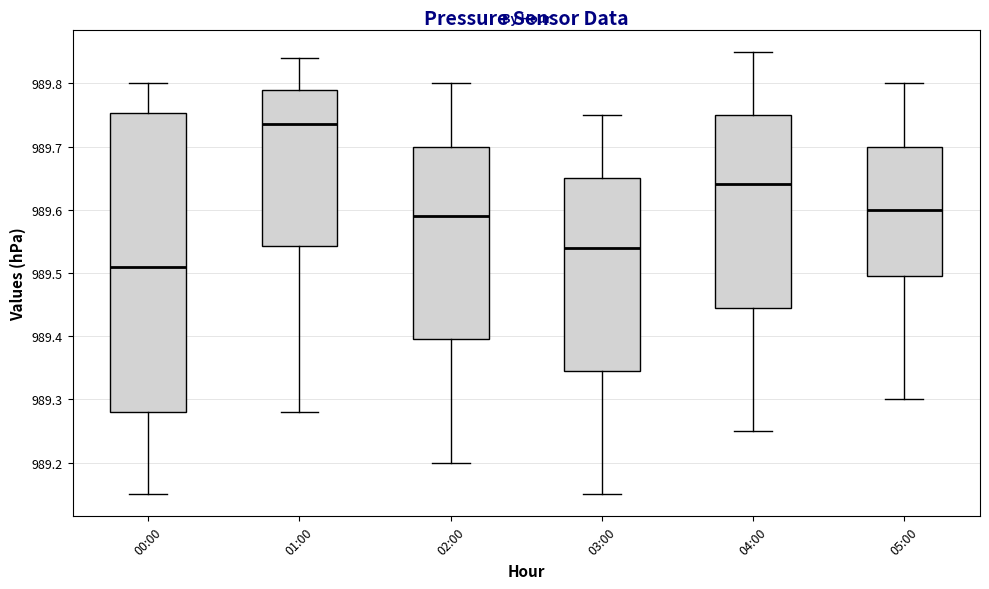

Which box's median line is the highest?

01:00